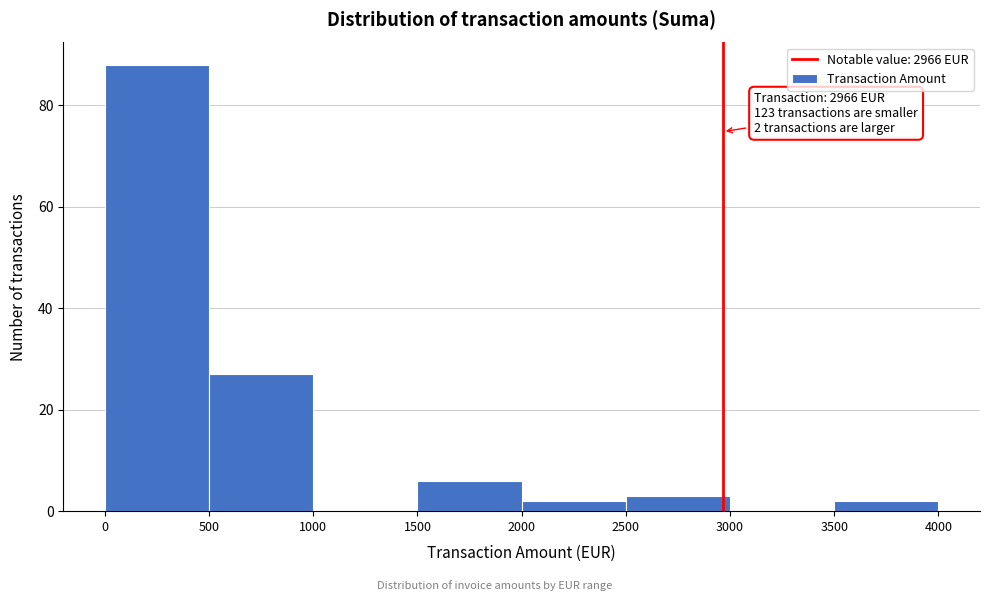

Which range on the x-axis has the tallest bar?

0 to 500